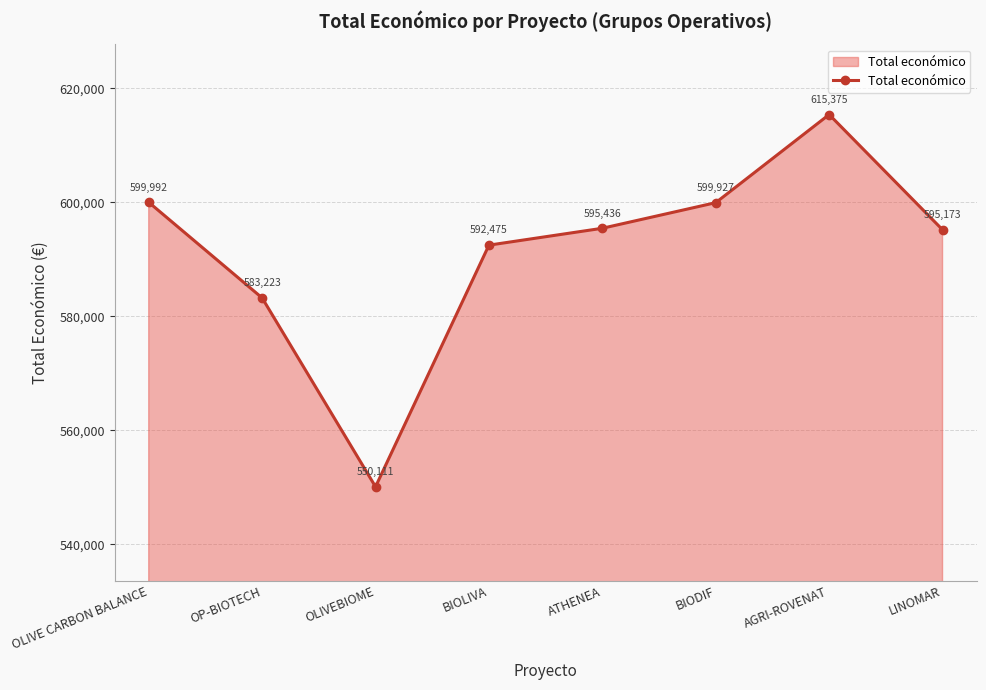

Which category has the lowest value across all series?

OLIVEBIOME